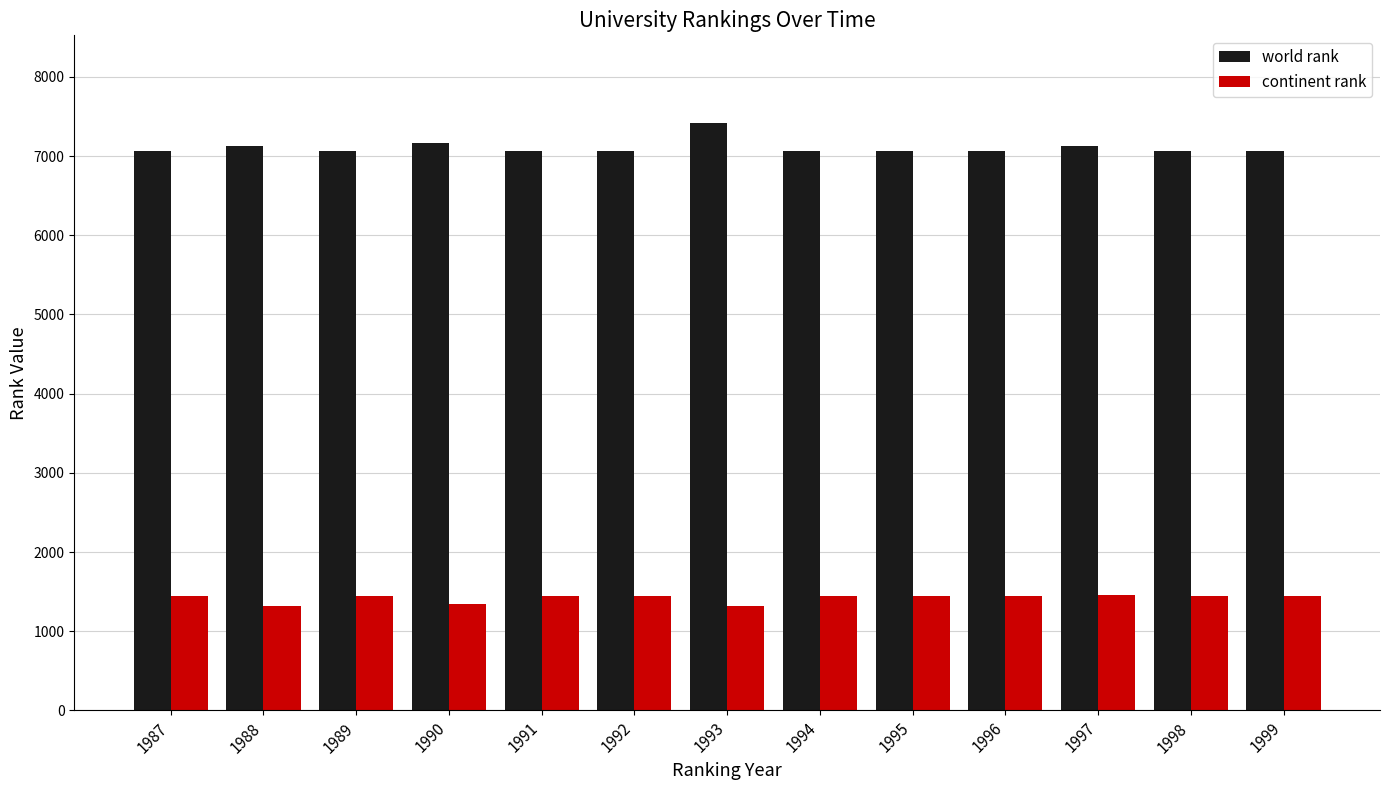

What is the spread (max minus min) of values at 1988?

5798